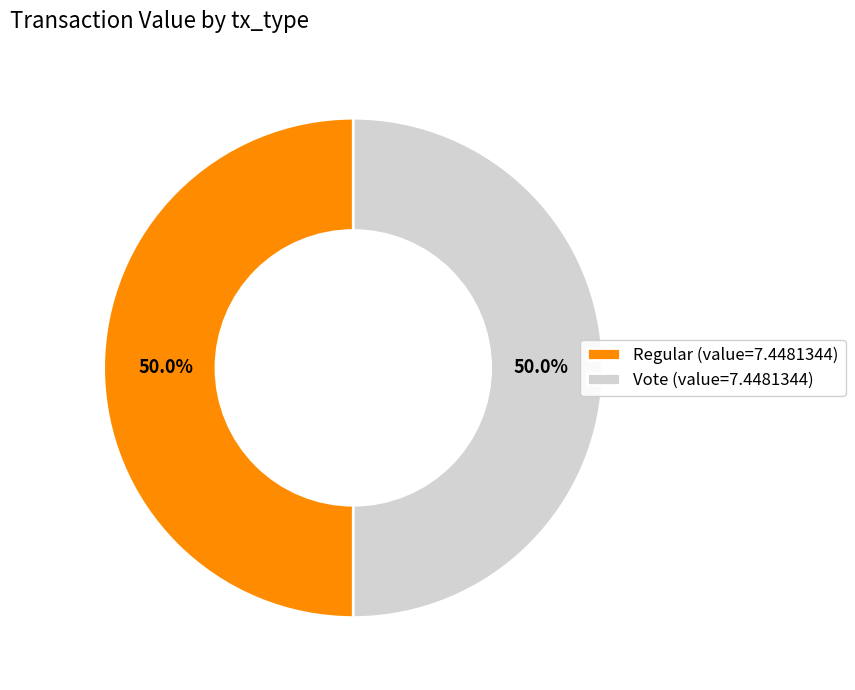

What is the ratio of the value at Regular (value=7.4481344) to the value at Vote (value=7.4481344)?

1.0